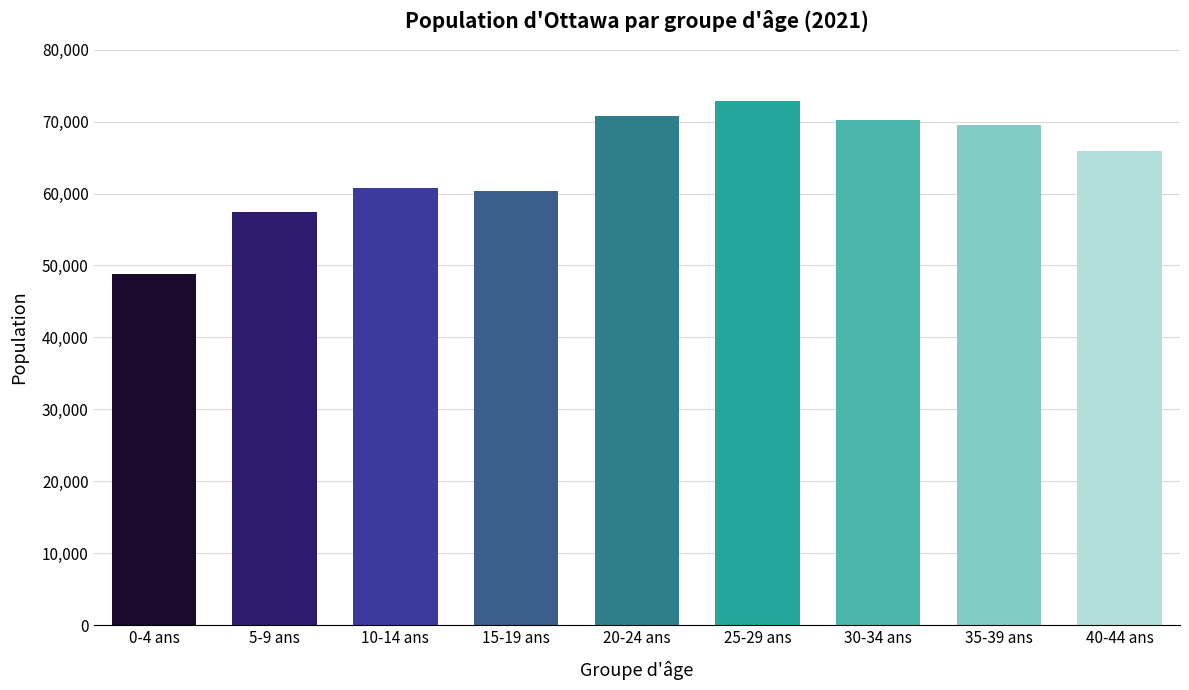

What position from the right is 0-4 ans?

9